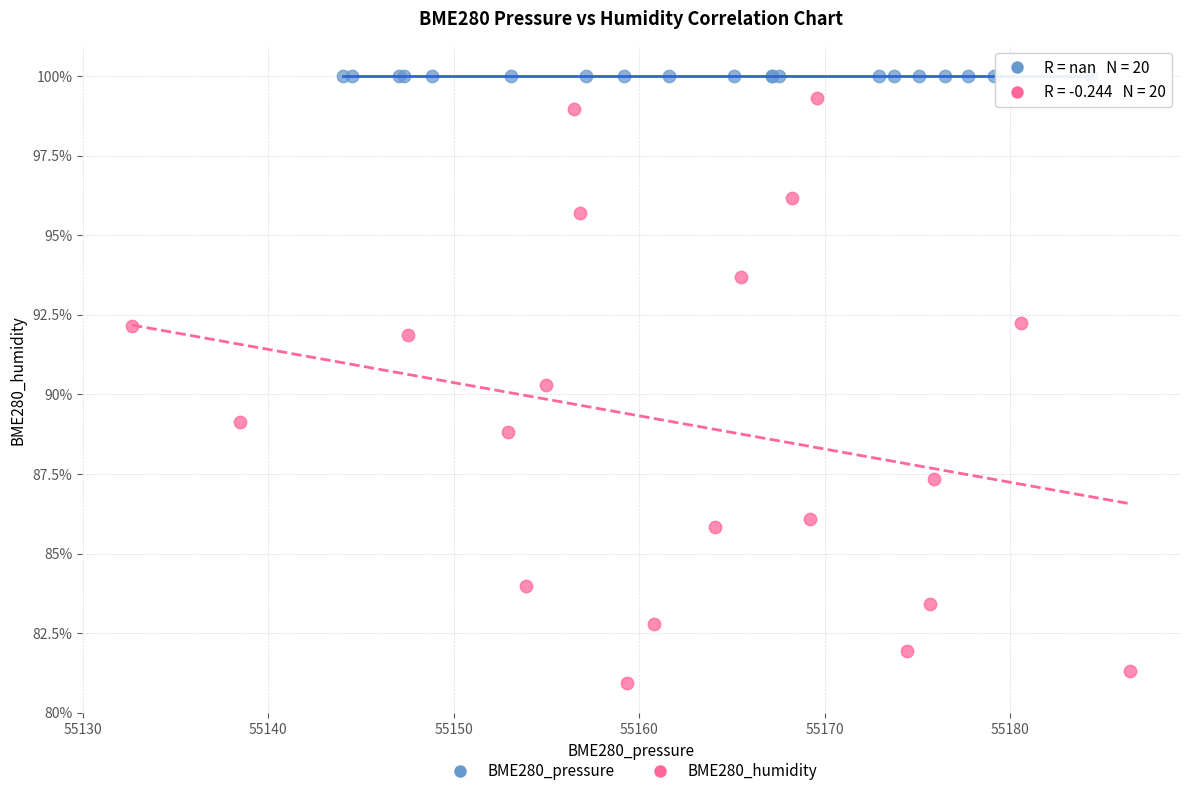

Which series contains the lowest Y value?

BME280_humidity